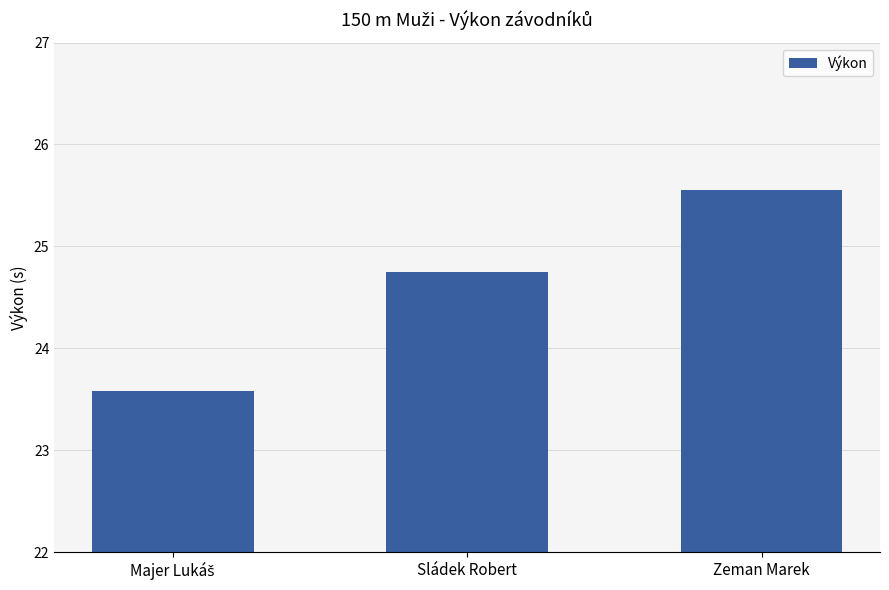

Count the values in the range 23 to 25.

2